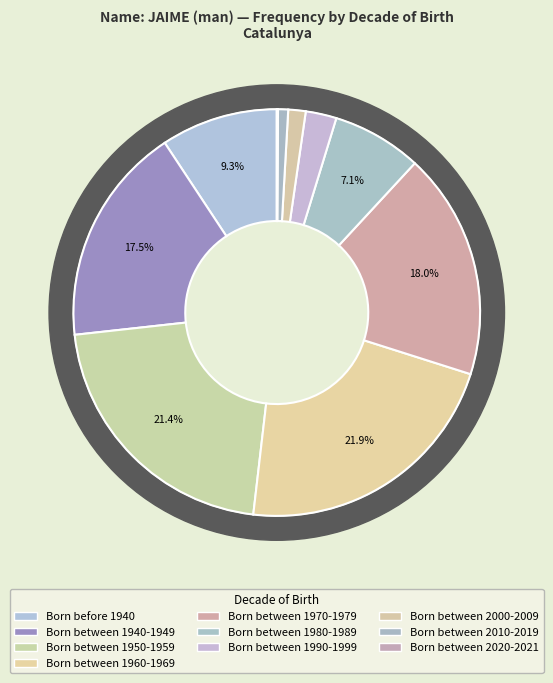

How many segments does this pie chart have?

10